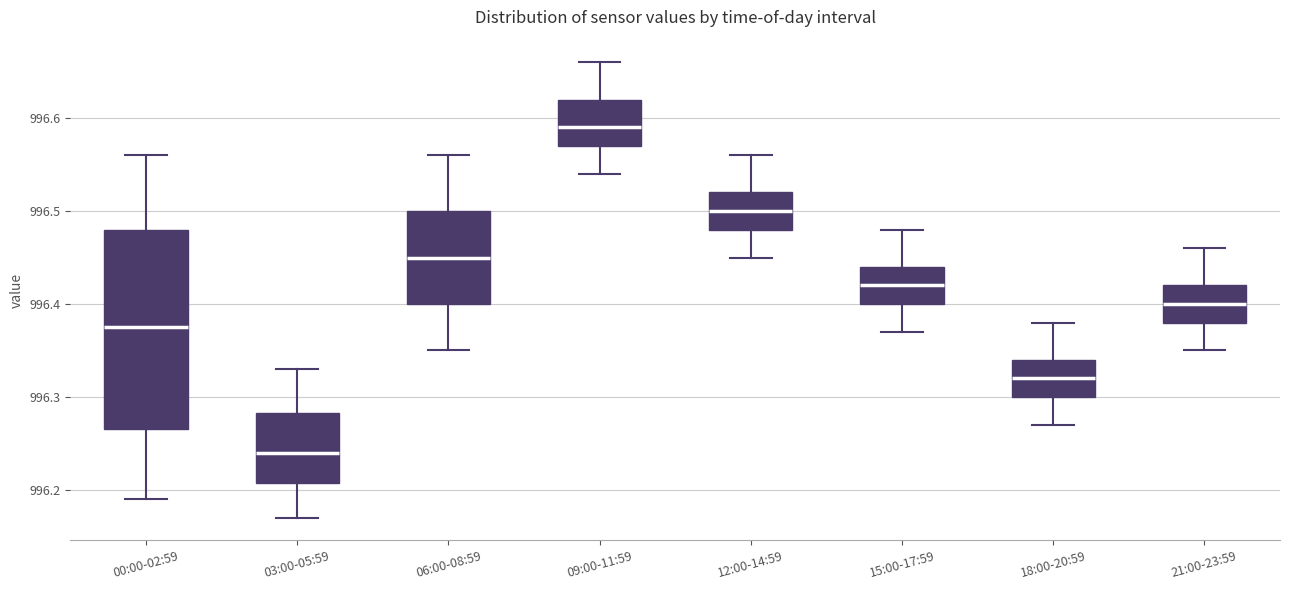

Where does the lower whisker of the box for 03:00-05:59 end on the y-axis? The values are not printed on the chart, so give them approximately, as read against the axis.

996.17